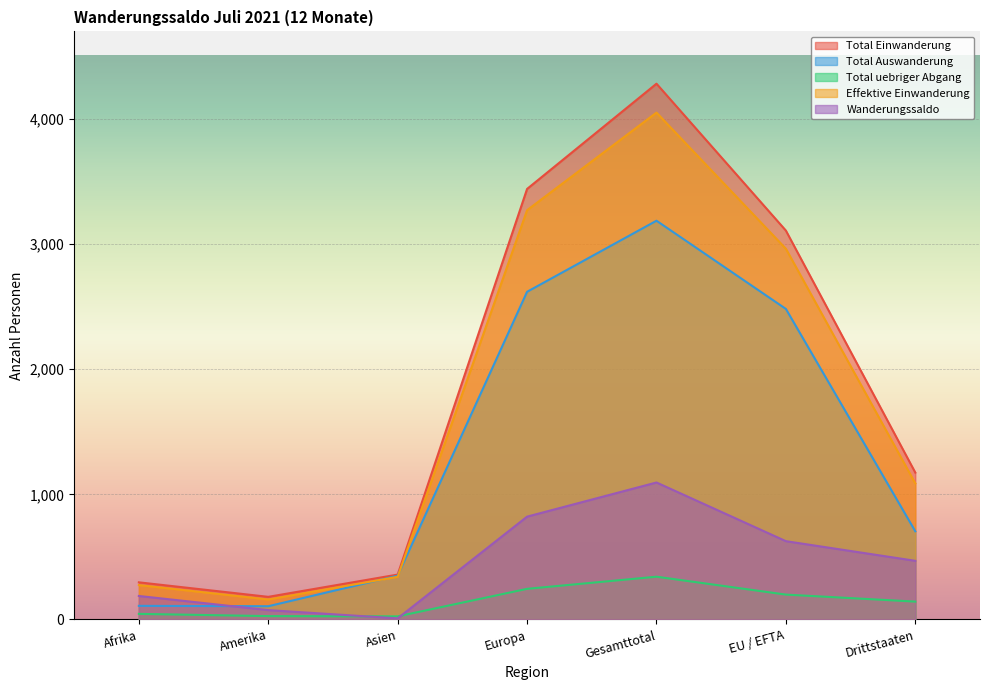

Is the value of Wanderungssaldo at Amerika greater than the value of Total uebriger Abgang at Drittstaaten?

No